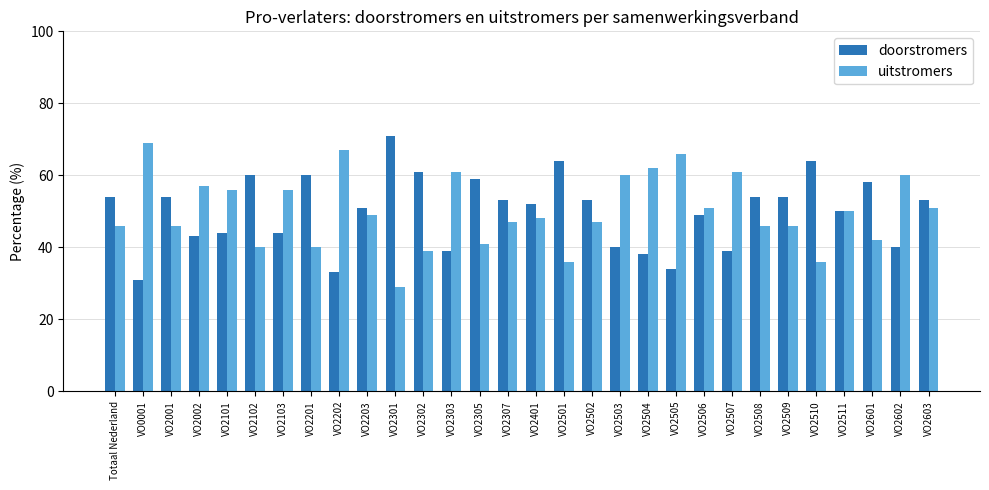

Where is uitstromers nearest to the value 49?

VO2203